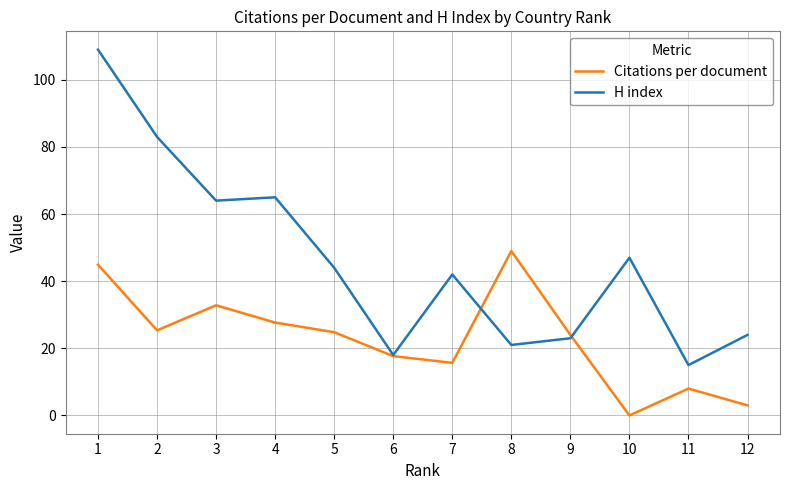

What is the sum of the H index values at 1 and 7?

151.0